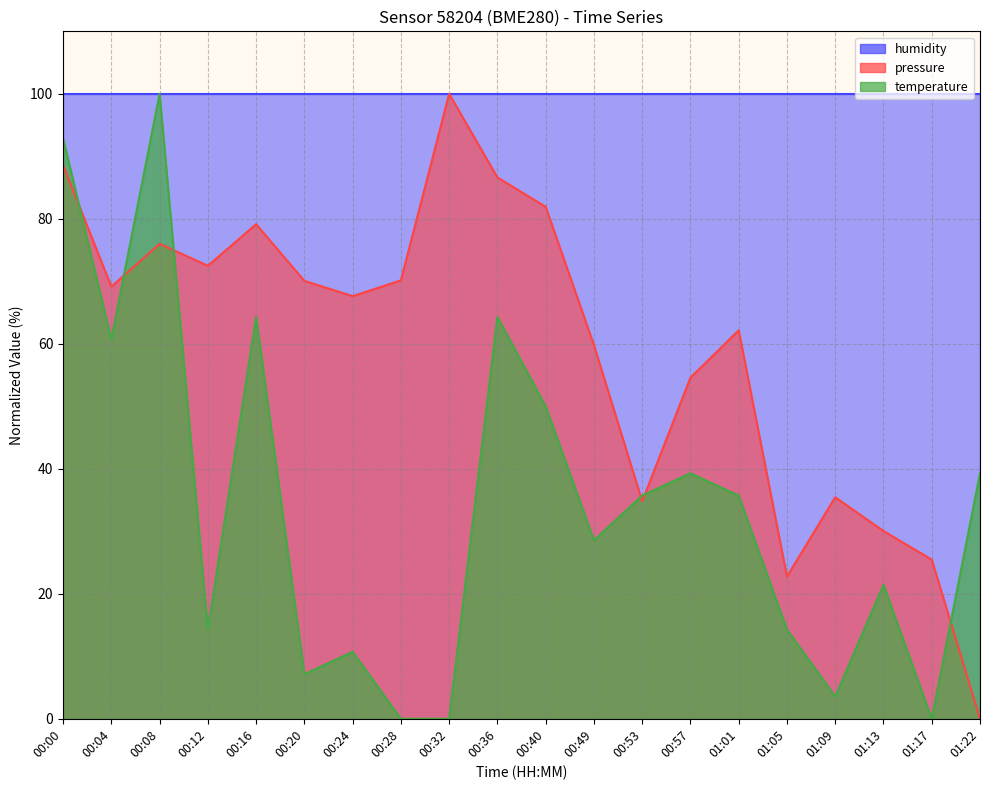

How many values in the pressure series are below 69?

10